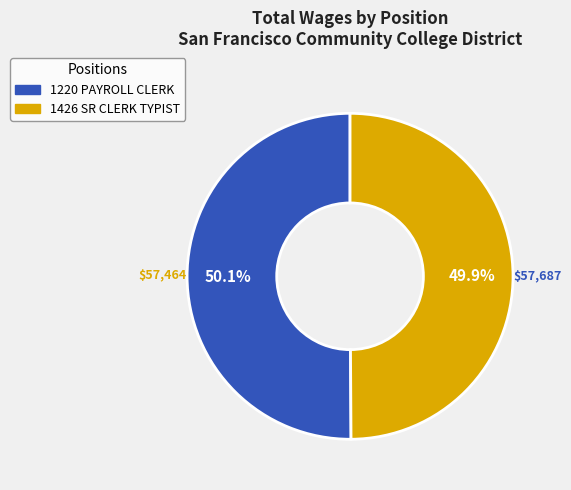

Is there any slice that represents more than half of the pie?

Yes